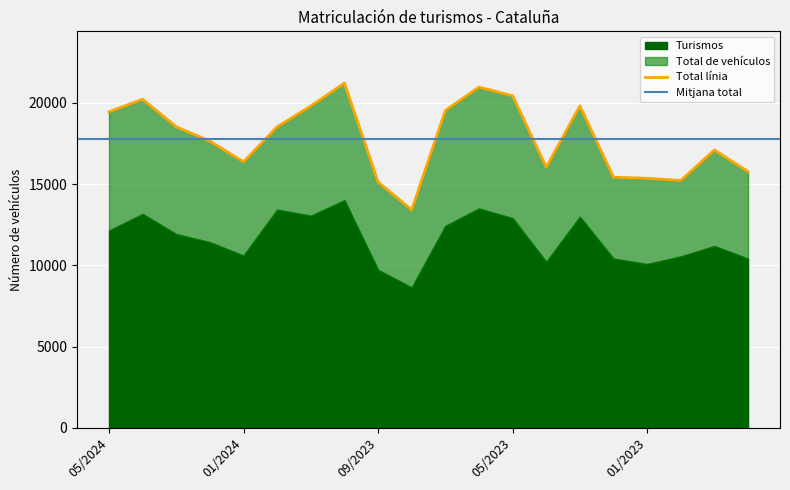

Count the number of values greater than 18522.

9